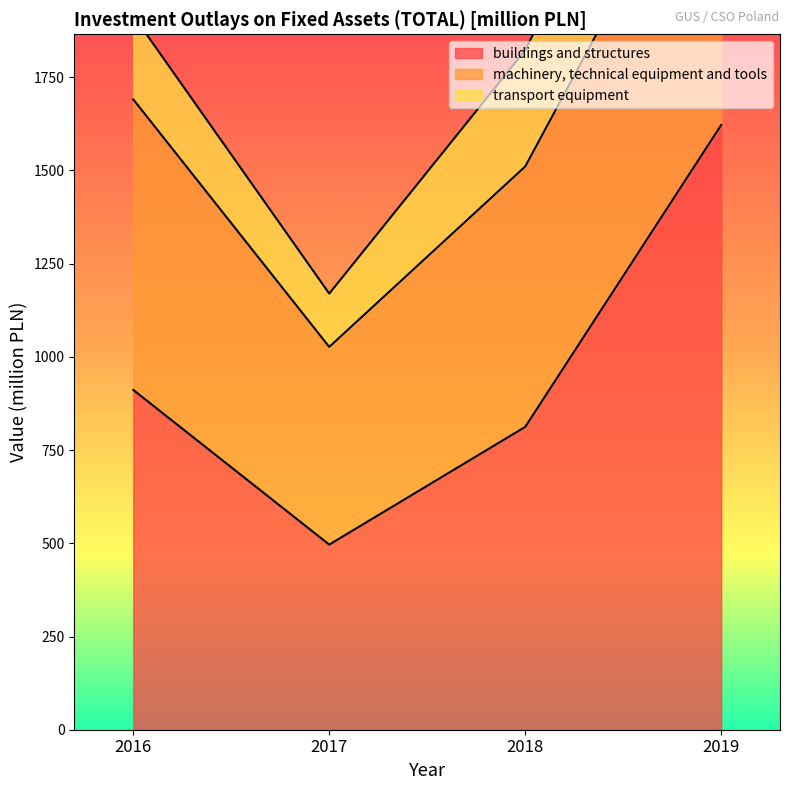

Reading left to right, transcribe all the data shown in this chart.

buildings and structures: 911.3	496.5	812.2	1621.9
machinery, technical equipment and tools: 779.3	530.2	698.4	864.7
transport equipment: 224.9	143.0	312.0	390.2